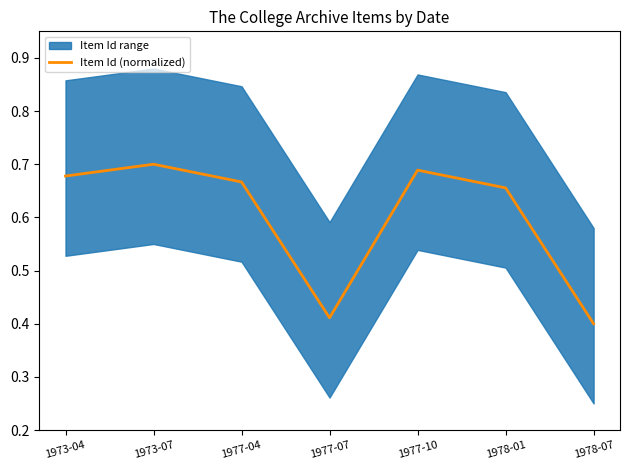

Reading left to right, extract all data points from this chart.

1973-04=0.7	1973-07=0.7	1977-04=0.7	1977-07=0.4	1977-10=0.7	1978-01=0.7	1978-07=0.4